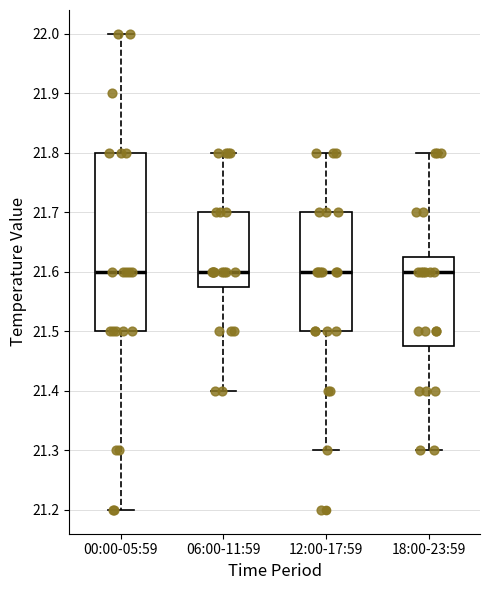

Where does the lower whisker of the box for 18:00-23:59 end on the y-axis? The values are not printed on the chart, so give them approximately, as read against the axis.

21.30